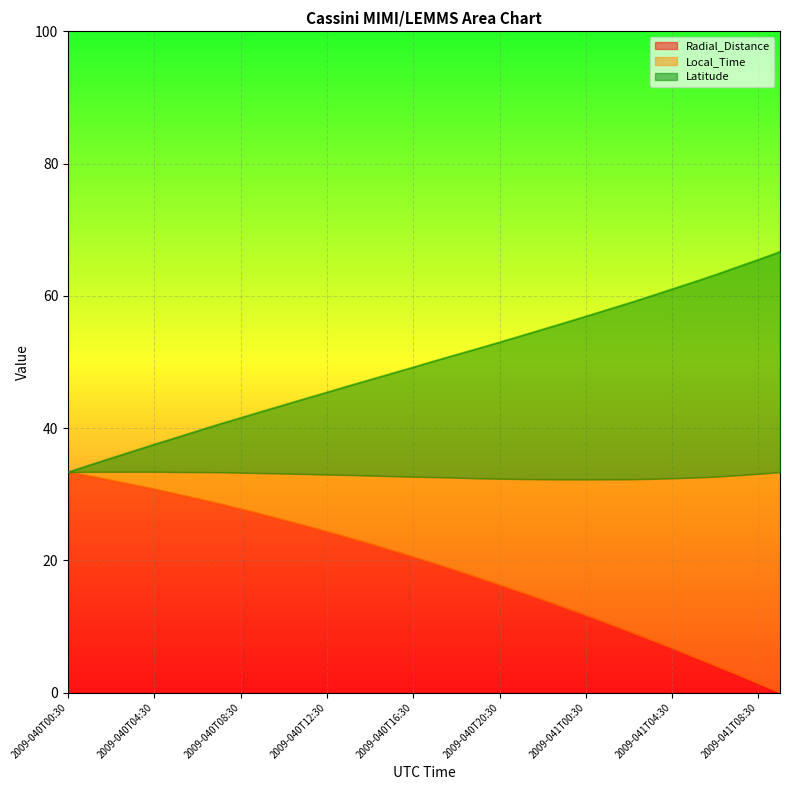

What is the difference between the maximum and second lowest values in the Radial_Distance series?

31.9